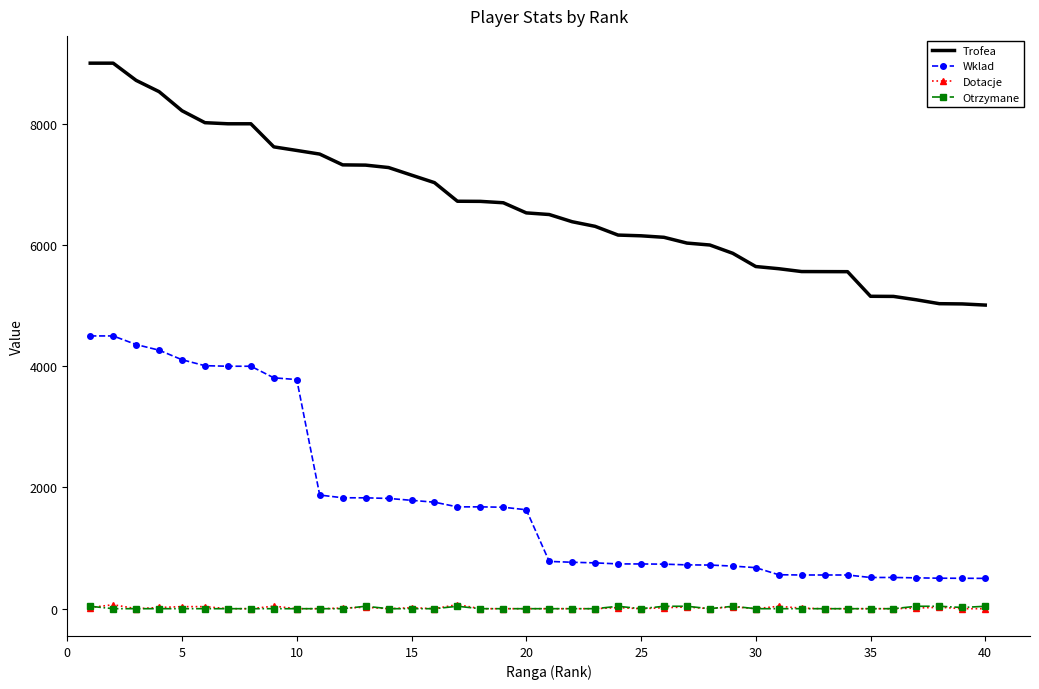

True or false: Otrzymane and Wklad cross at least once.

False